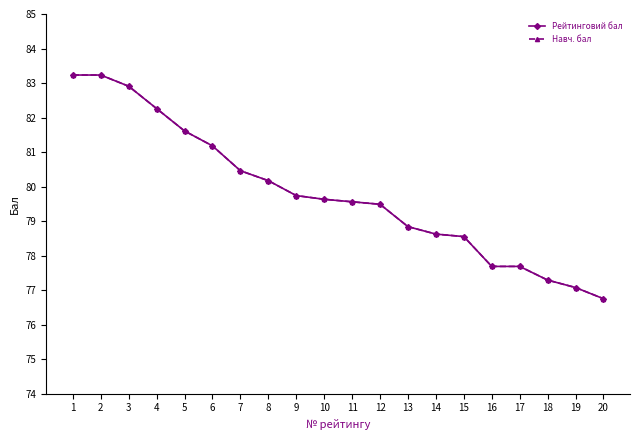

Does the chart have visible grid lines?

No